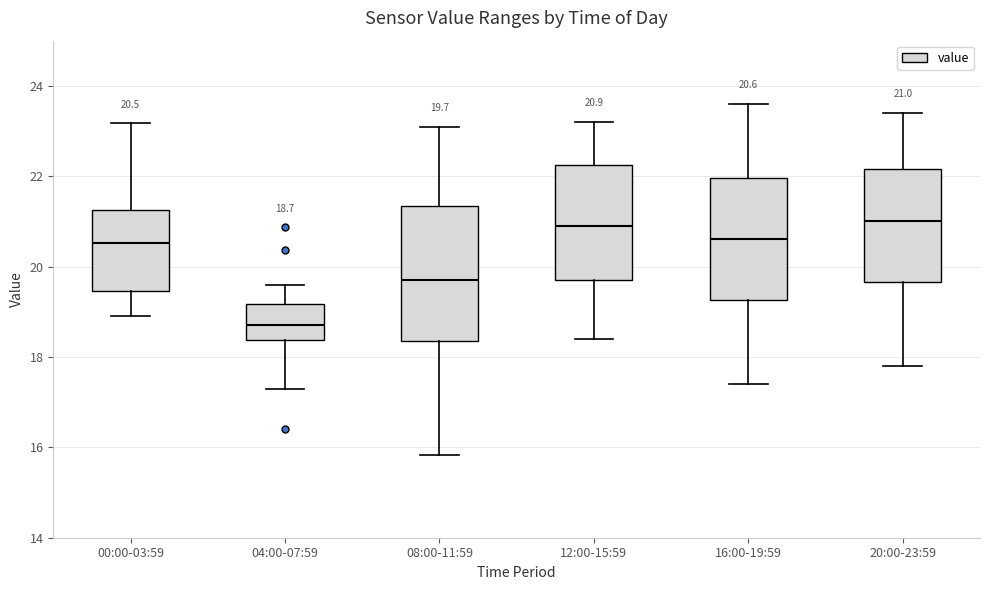

Comparing the boxes themselves (not the whiskers), which one is the tallest?

08:00-11:59